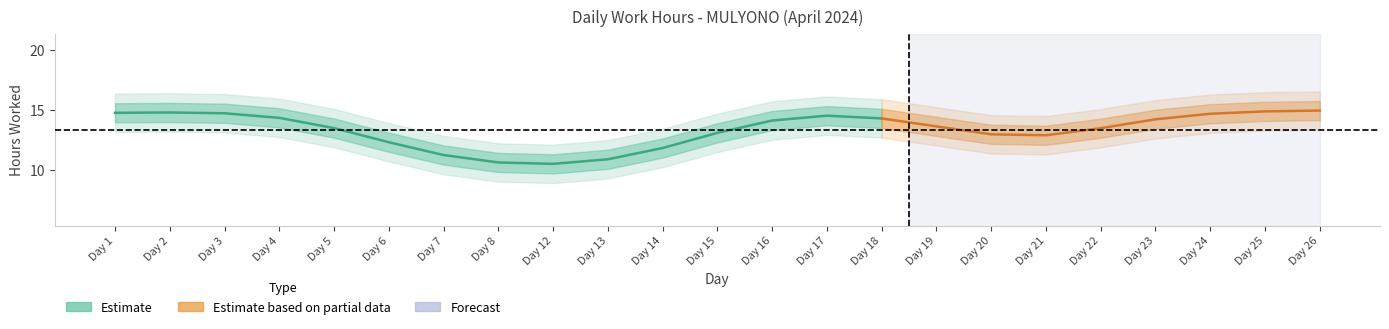

True or false: Break_Total and Low intersect in this chart.

False